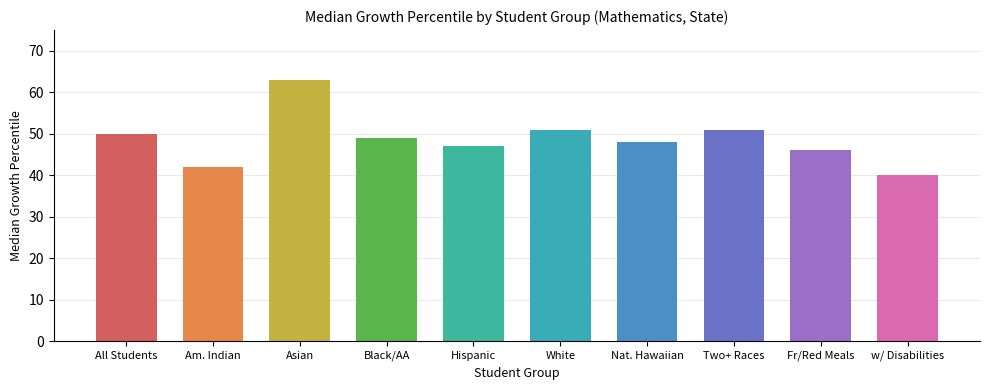

Which label corresponds to the smallest value in the chart?

Students with Disabilities